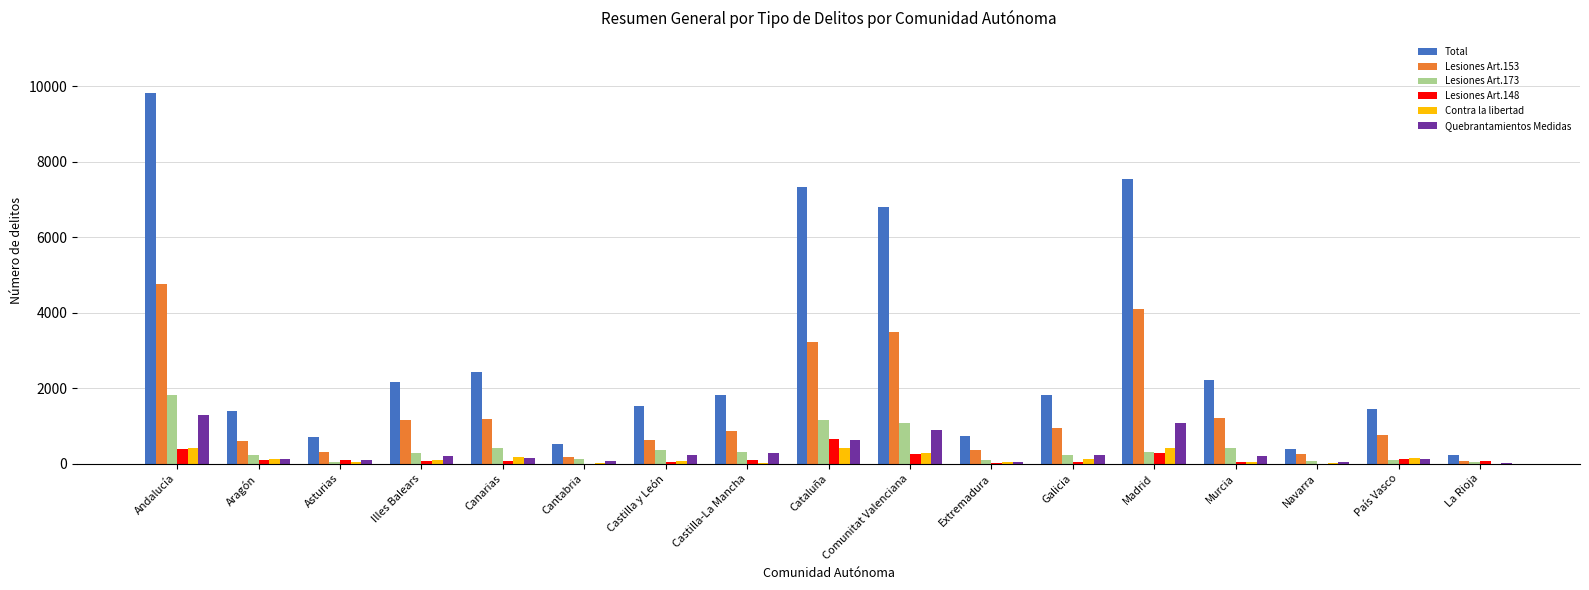

What is the sum of all Lesiones Art.153 values?

24036